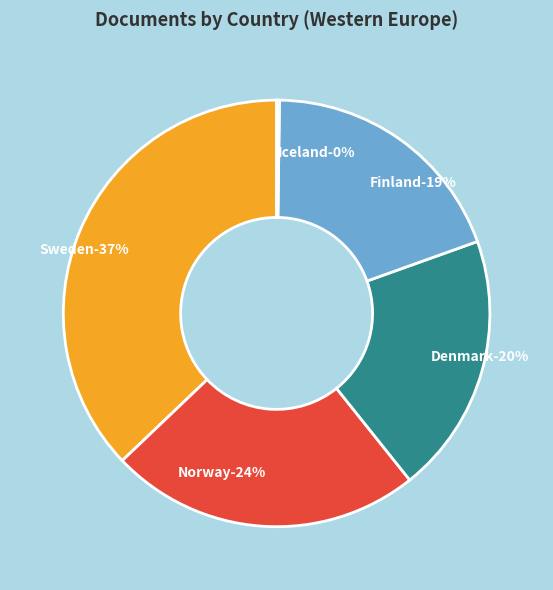

How much of the chart is everything except Denmark?

80.3%